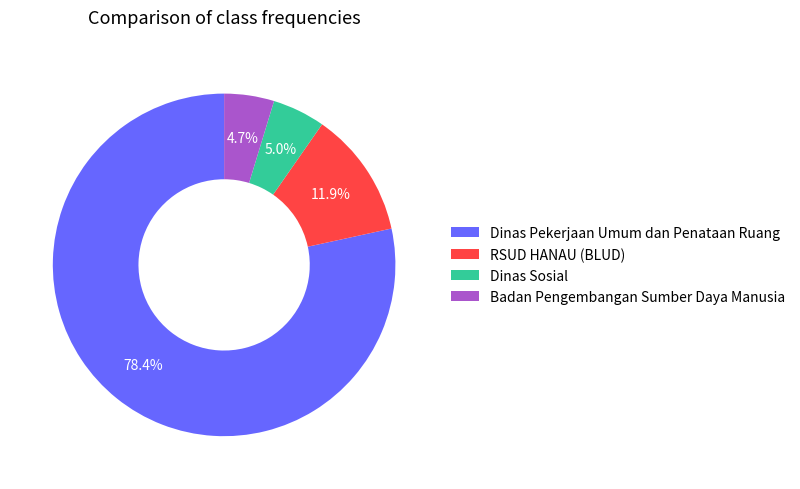

Combined, what portion of the pie is Dinas Sosial and RSUD HANAU (BLUD)?

16.9%